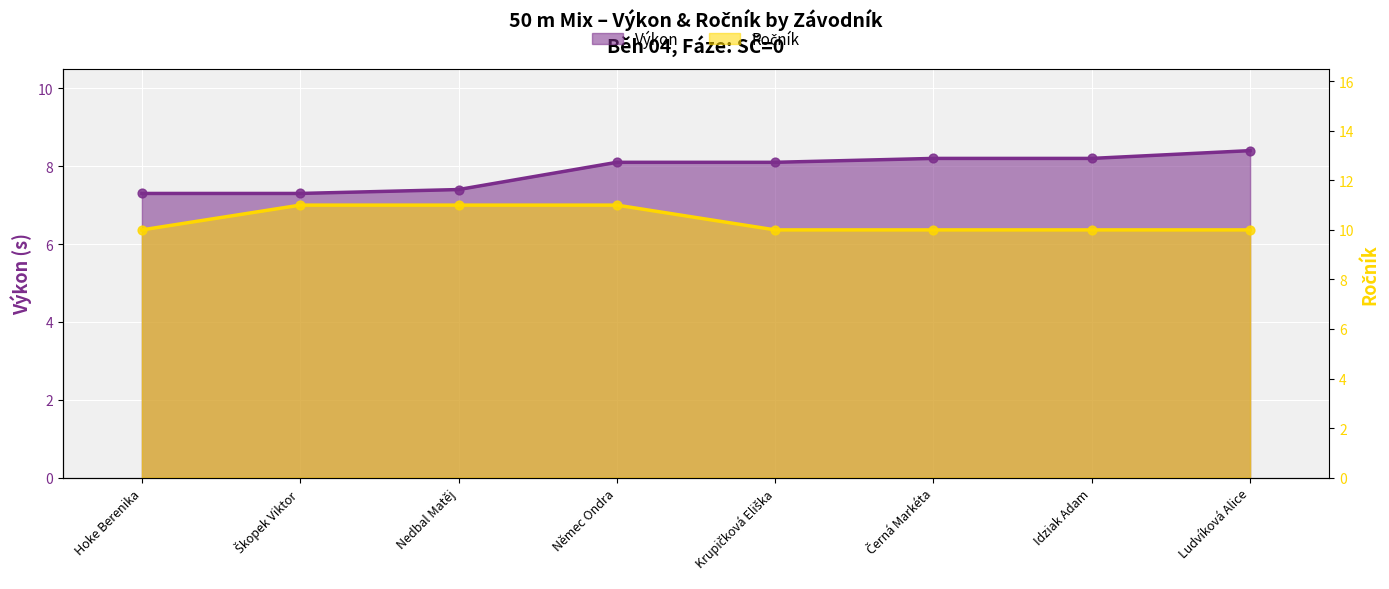

Which series has the largest Y range (max minus min)?

Výkon